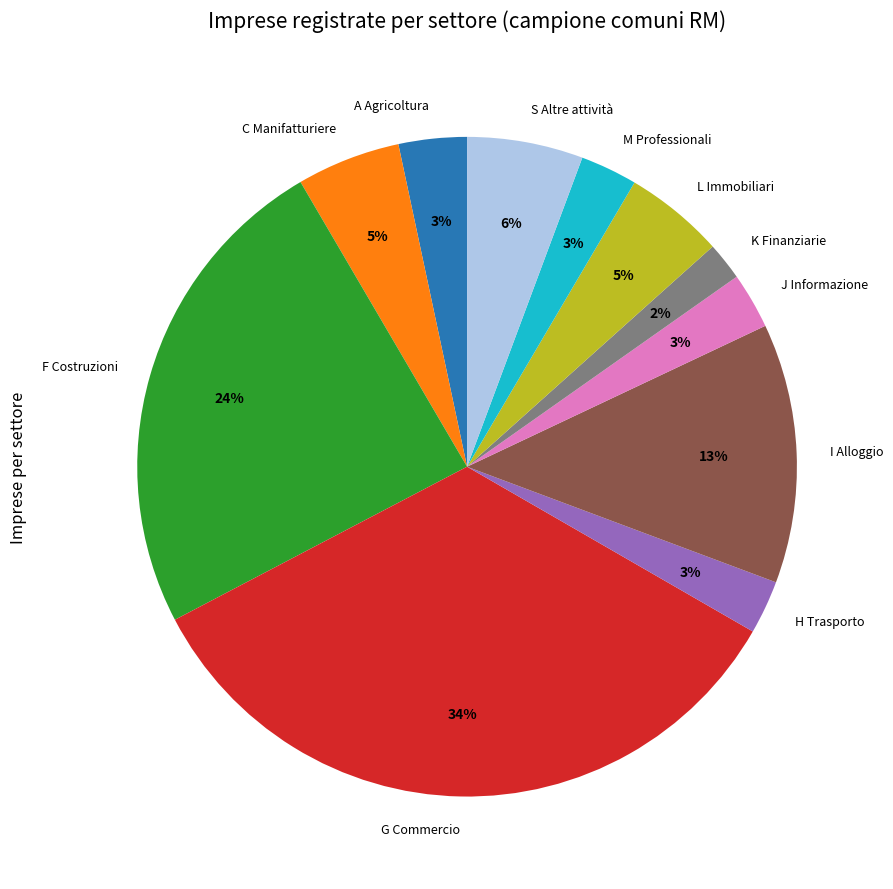

The F Costruzioni slice represents 13% of the pie. True or false?

False